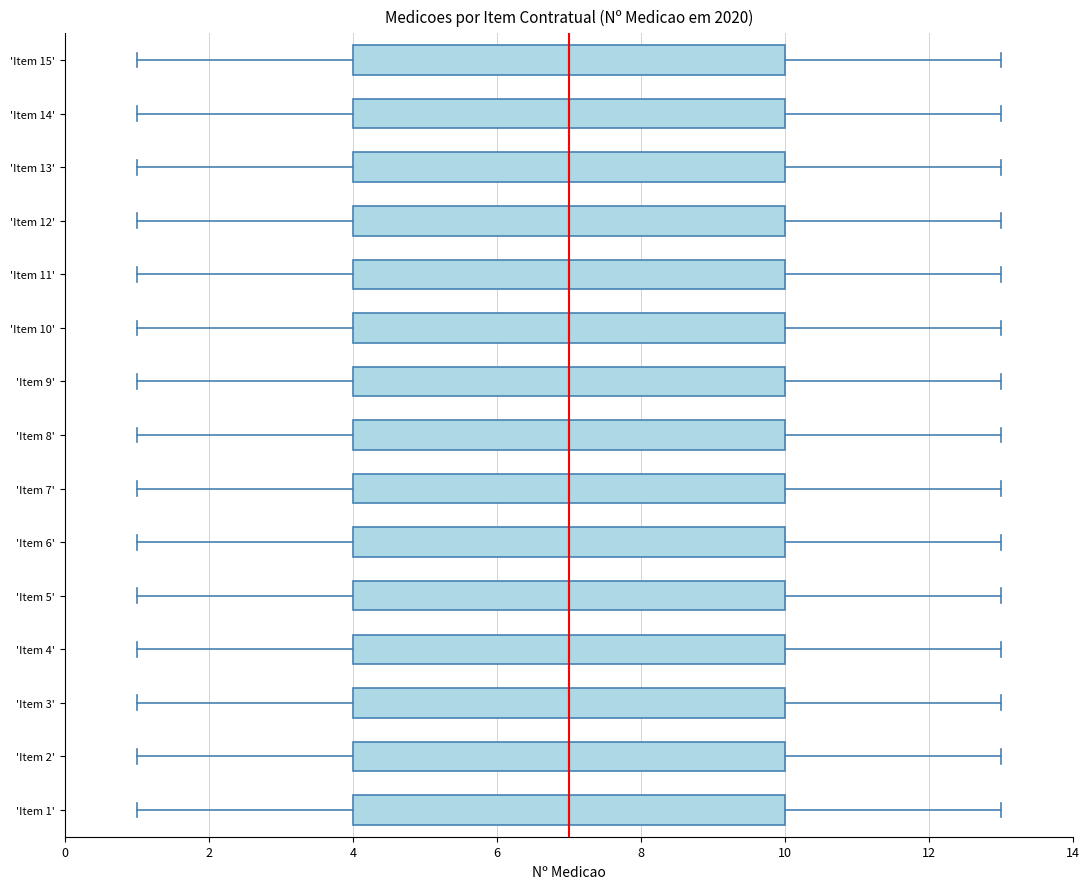

Where is the left edge of the box for 'Item 13' on the x-axis? The values are not printed on the chart, so give them approximately, as read against the axis.

4